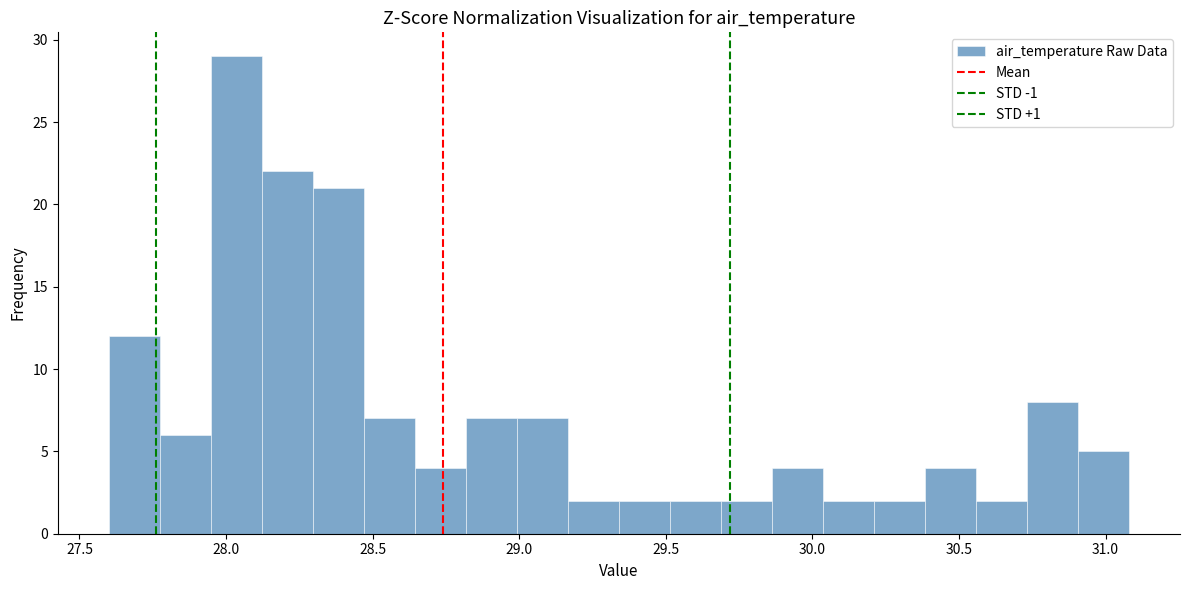

Read against the x-axis, roughly where is the centre of the tallest bar?

28.05